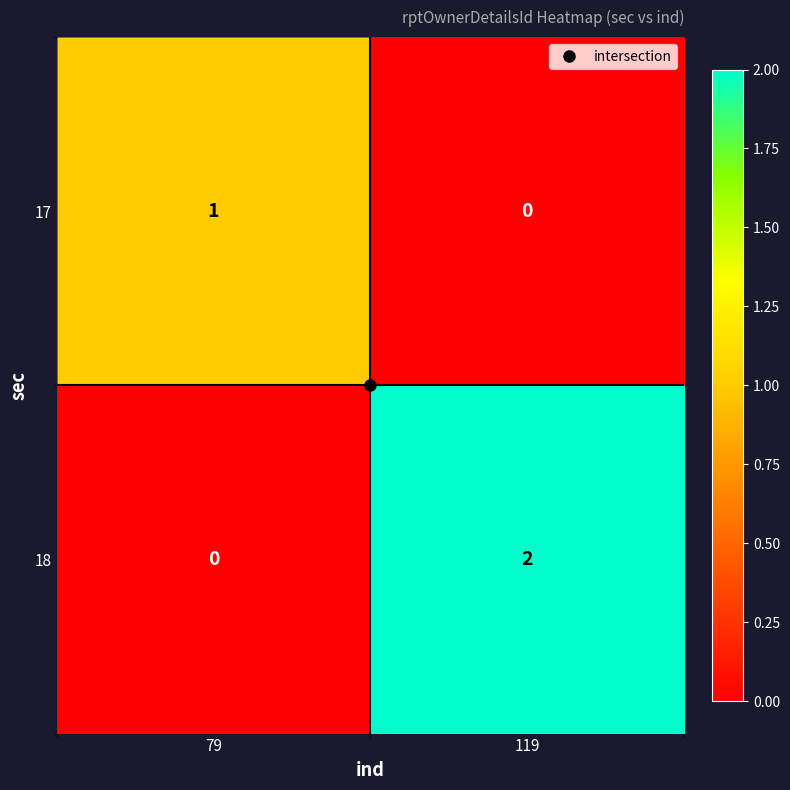

What is the greatest value displayed?

2